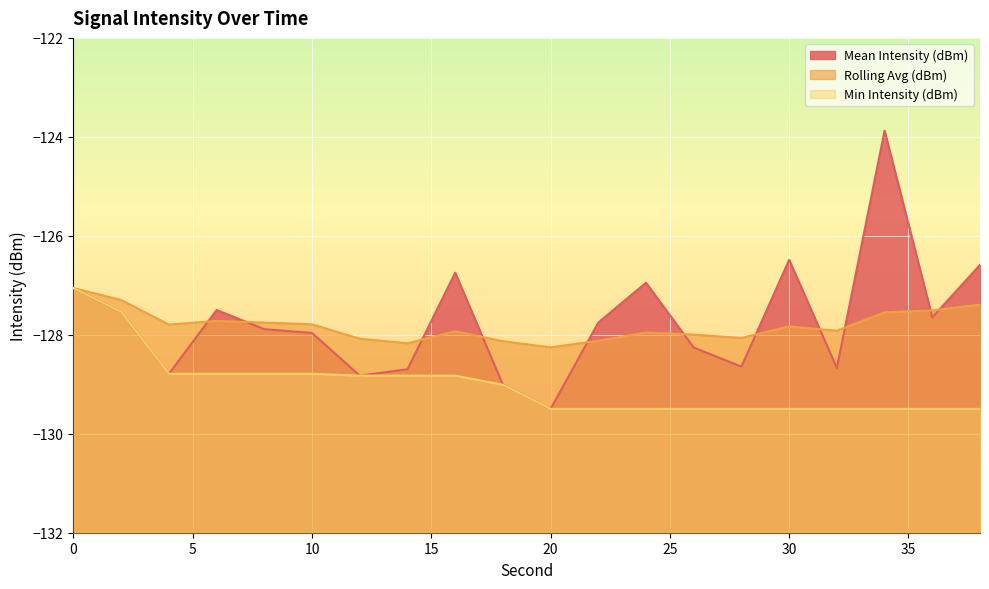

How many data points in Min Intensity (dBm) are less than -129?

11